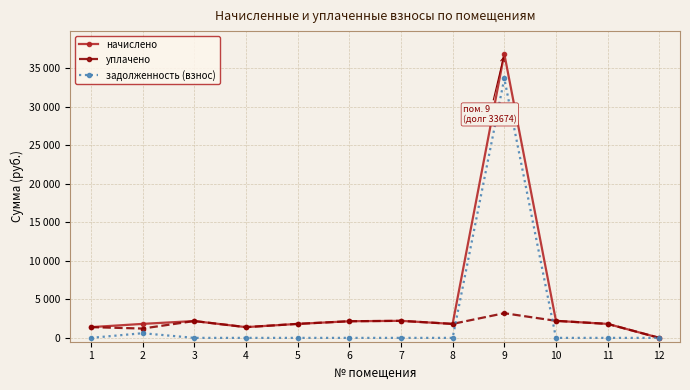

What is the highest value of the задолженность (взнос) series?

33674.0